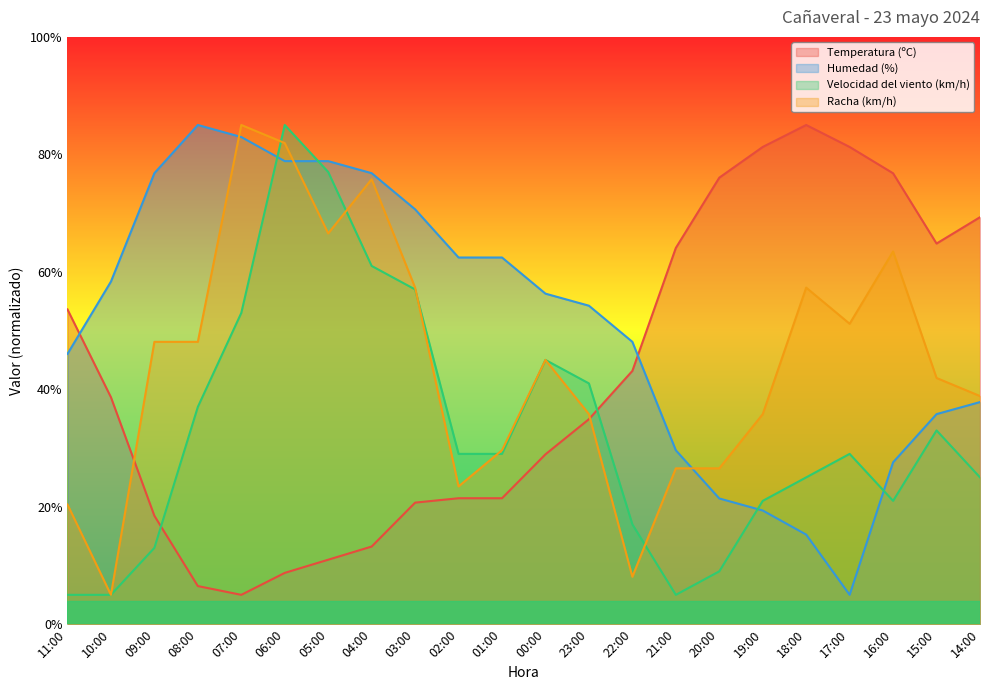

In Velocidad del viento (km/h), how many points are lower than both neighbors (excluding endpoints)?

2